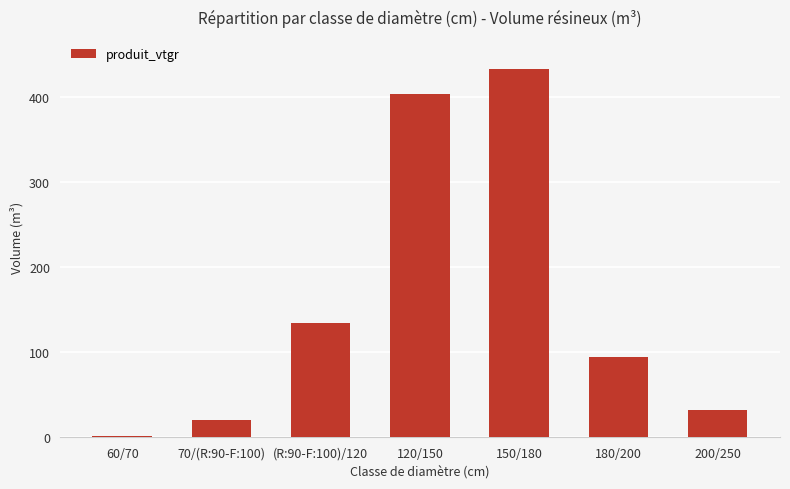

The chart shows a value of 55.0 at 180/200. True or false?

False